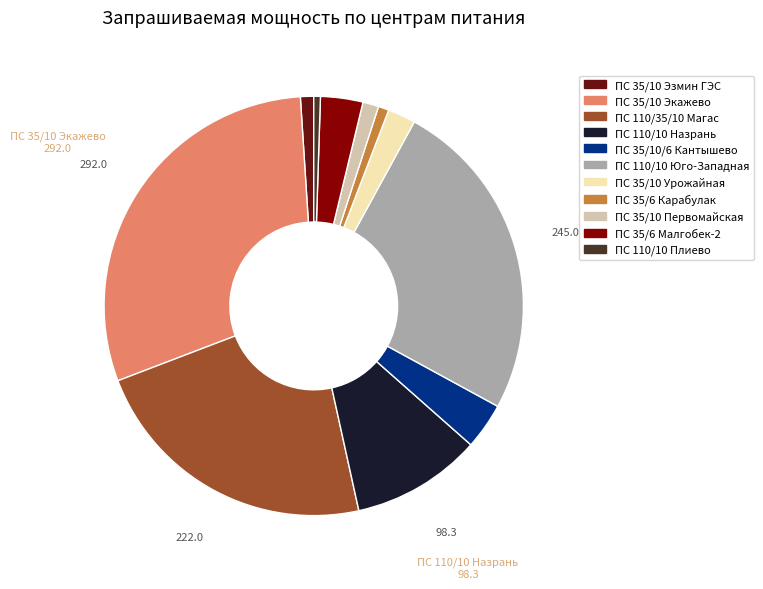

The ПС 110/10 Юго-Западная slice represents 25% of the pie. True or false?

True